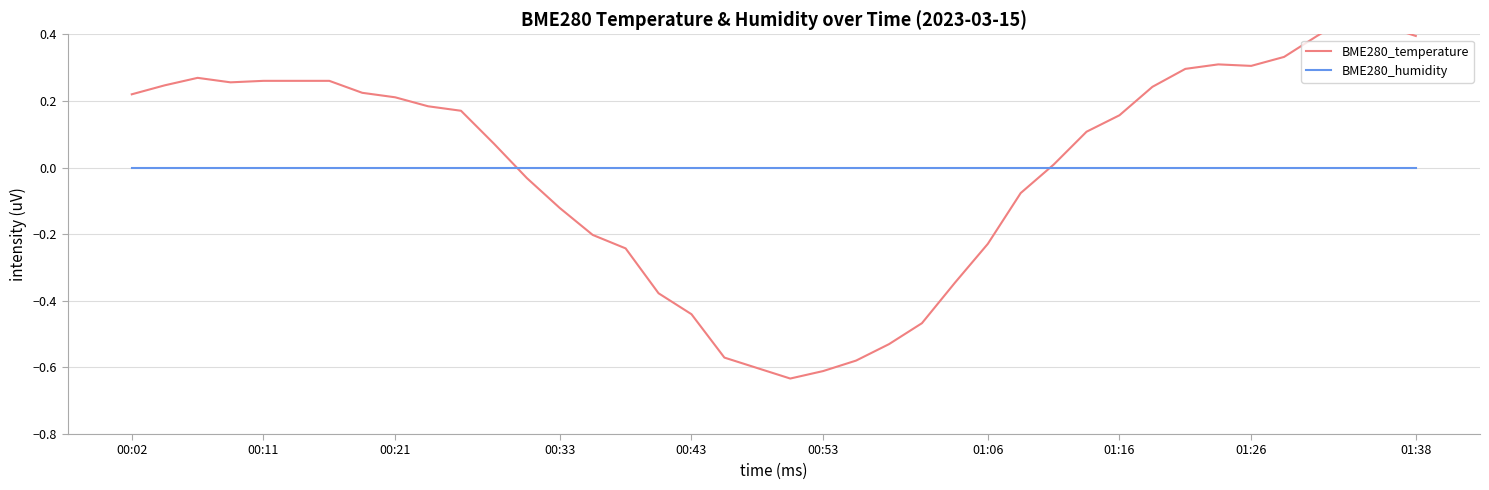

True or false: BME280_humidity has more than 1 interior local peaks.

False